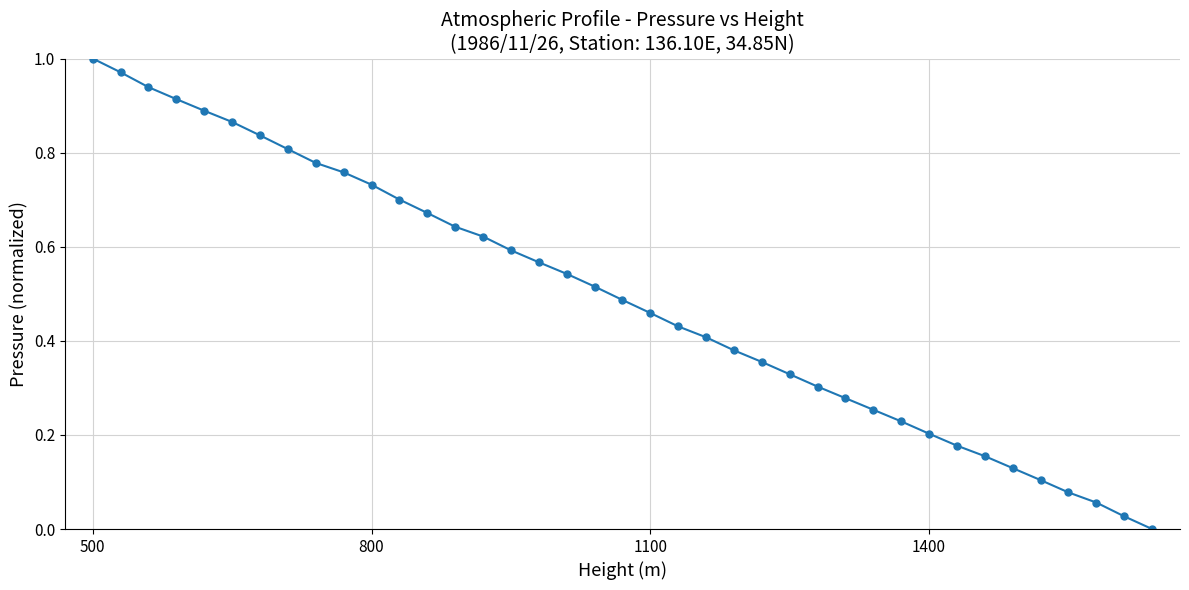

True or false: the data has more than 0 interior local peaks.

False